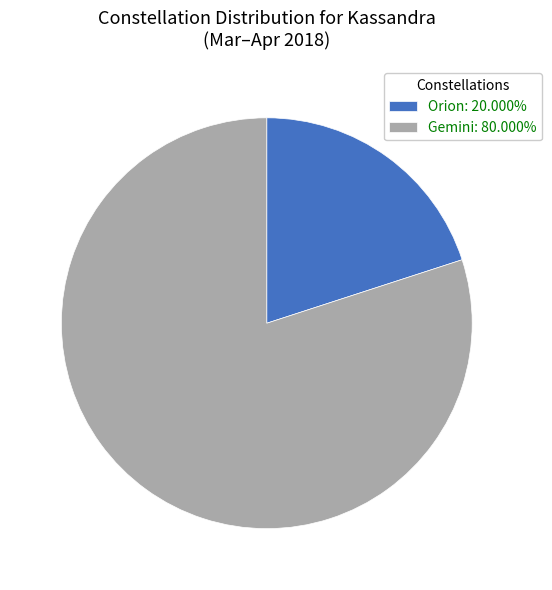

Which has a higher value, Orion or Gemini?

Gemini